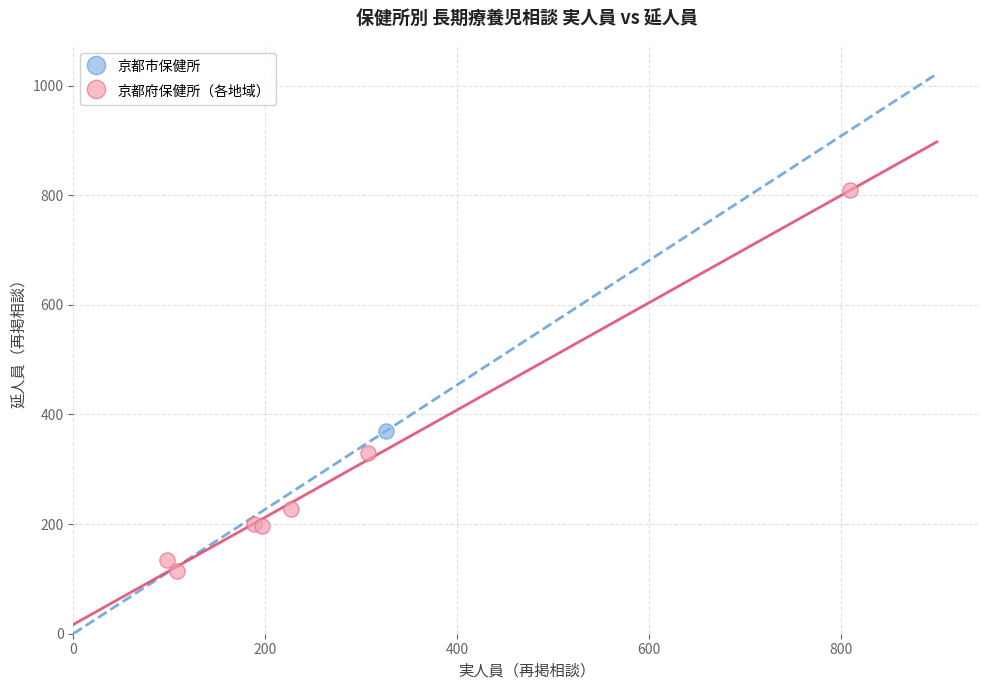

What are all the series names shown in the legend?

京都市保健所, 京都府保健所（各地域）